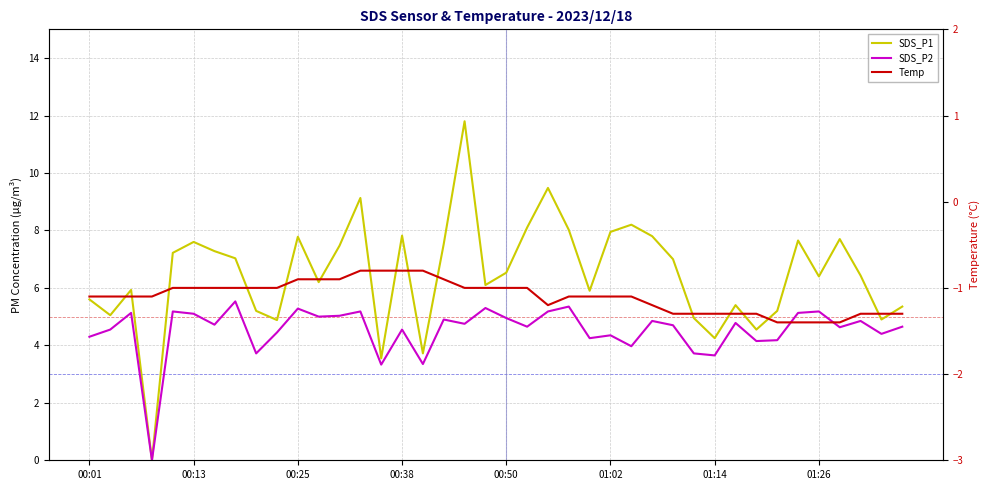

Which series has the widest spread of values?

SDS_P1